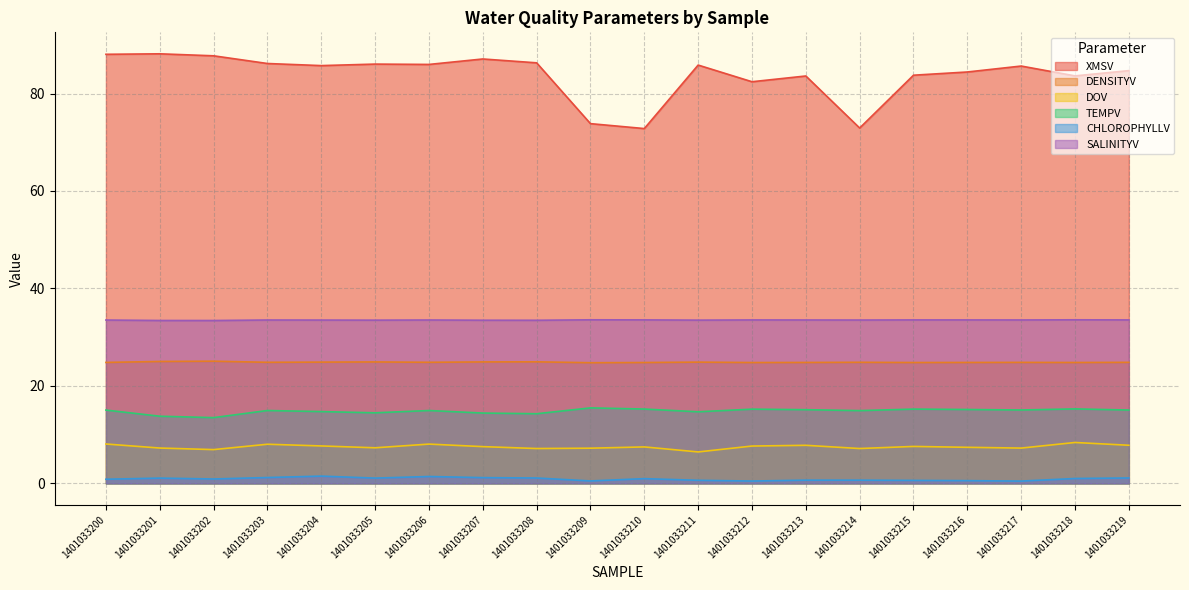

List the labels in order of XMSV value, largest first.

1401033201, 1401033200, 1401033202, 1401033207, 1401033208, 1401033203, 1401033205, 1401033206, 1401033211, 1401033204, 1401033217, 1401033219, 1401033216, 1401033215, 1401033218, 1401033213, 1401033212, 1401033209, 1401033214, 1401033210